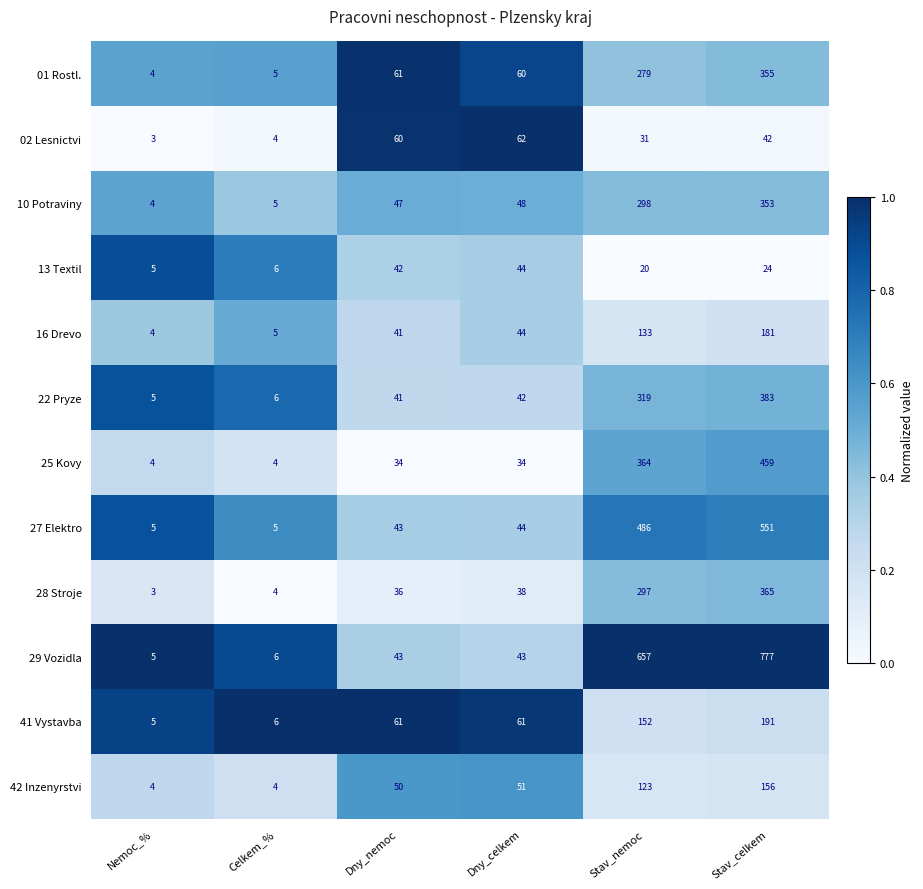

What is the maximum value shown in the chart?

777